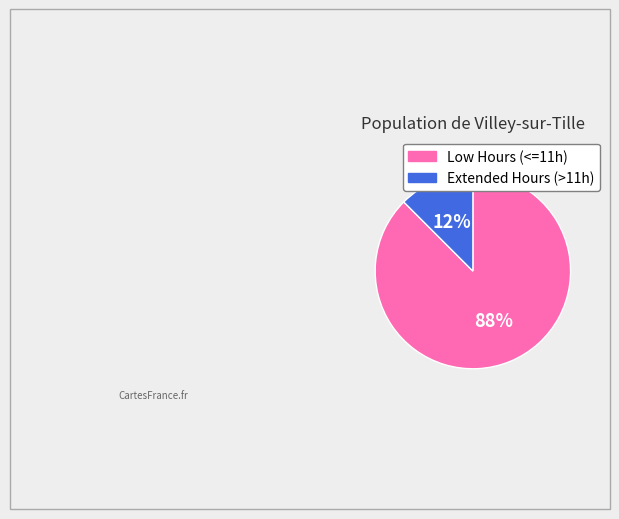

Does any single category account for the majority?

Yes